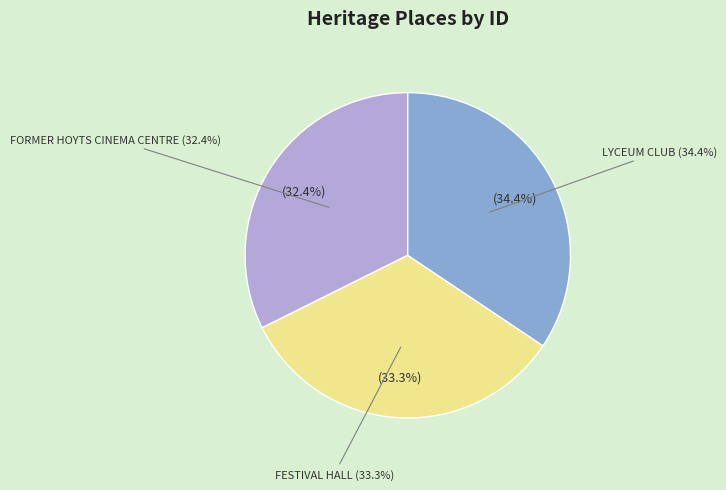

Count the number of slices in the pie.

3